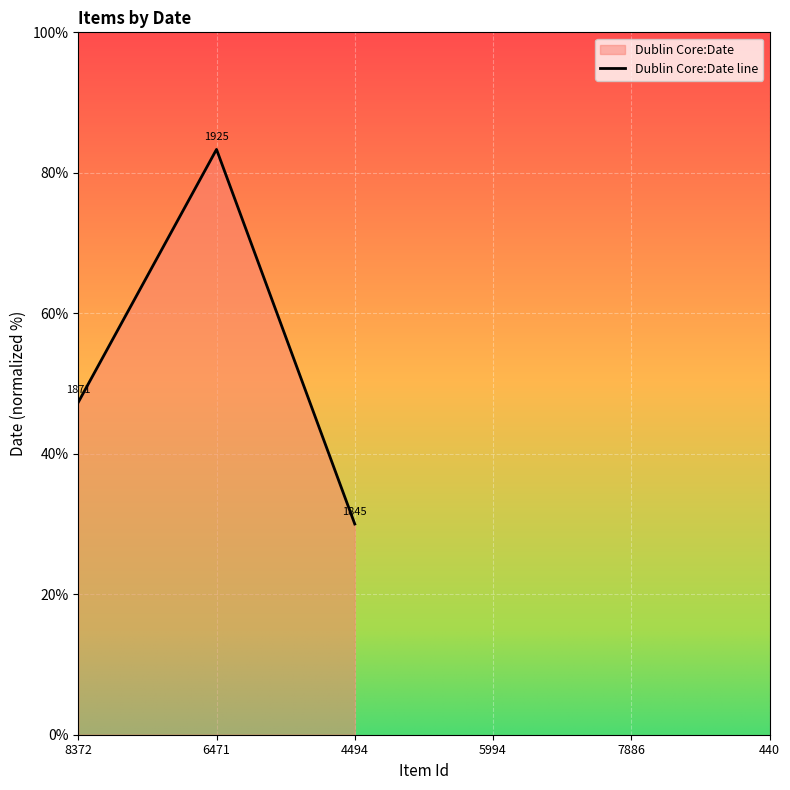

Count the number of data series in this chart.

1